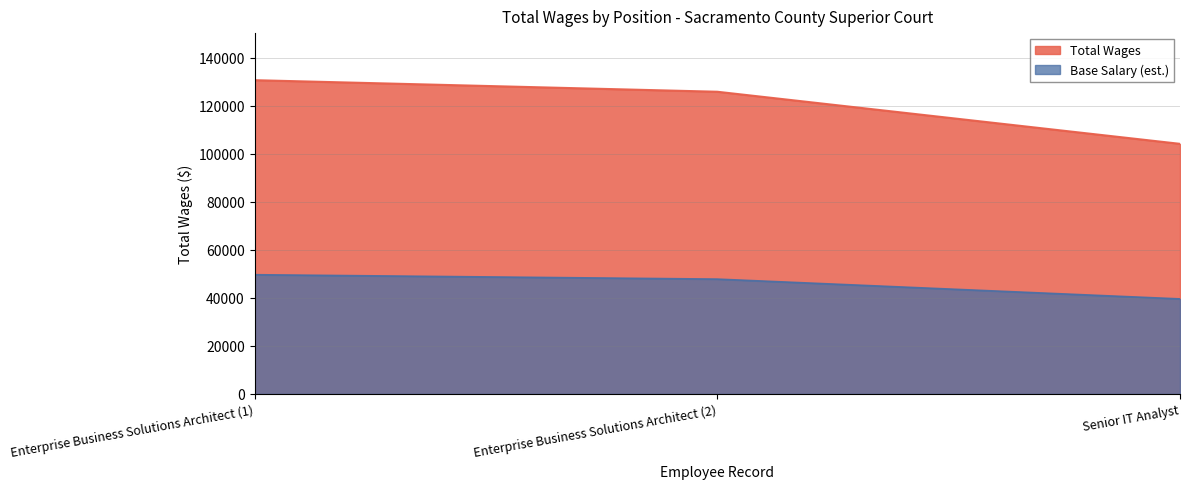

Reading right to left, what are all the values shown in this chart?

Total Wages: Senior IT Analyst=104169.0	Enterprise Business Solutions Architect (2)=125867.0	Enterprise Business Solutions Architect (1)=130684.0
Base Salary (est.): Senior IT Analyst=39584.2	Enterprise Business Solutions Architect (2)=47829.5	Enterprise Business Solutions Architect (1)=49659.9